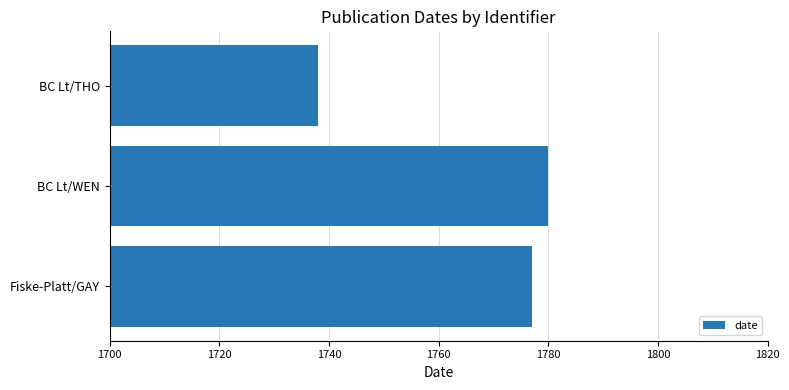

List the labels in order of value, largest first.

BC Lt/WEN, Fiske-Platt/GAY, BC Lt/THO